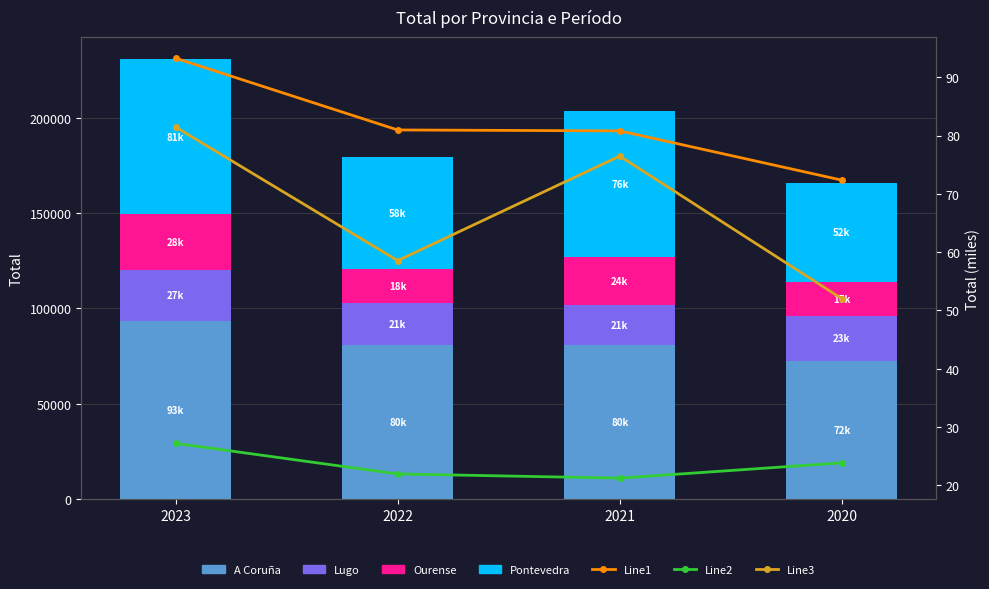

Where is Ourense nearest to the value 23321?

2021